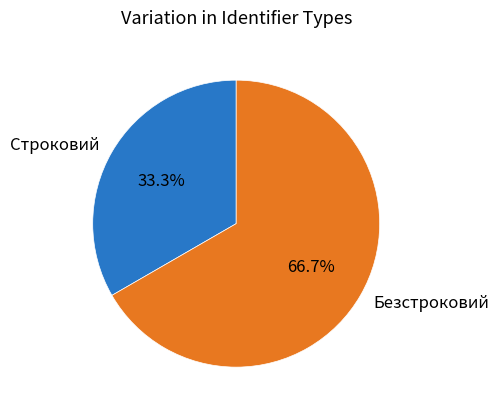

To the nearest percent, what is the average slice percentage?

50%